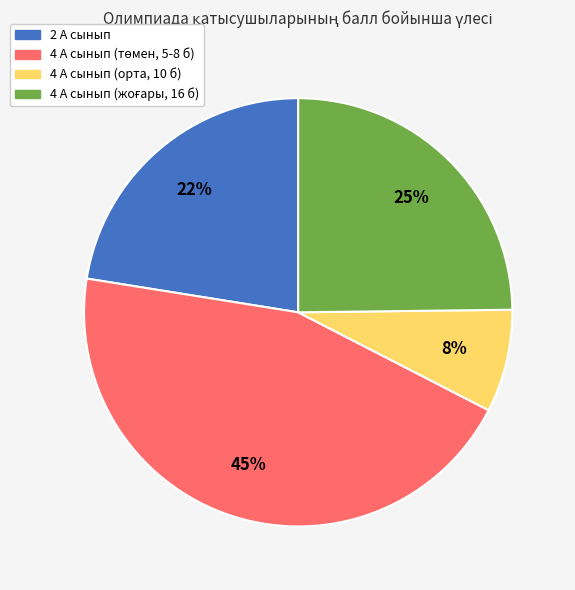

Does any single category account for the majority?

No